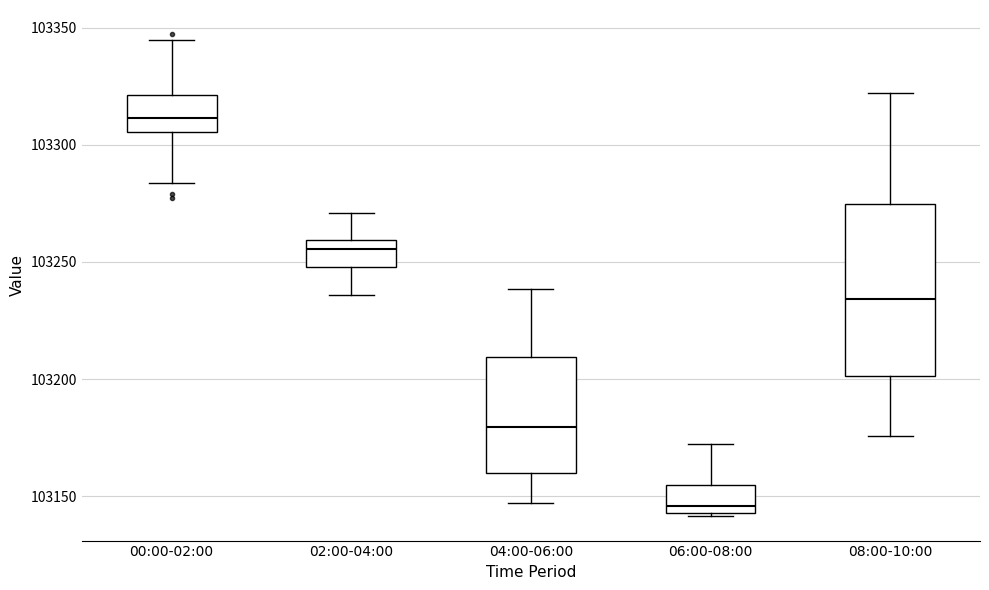

Which box's median line is the highest?

00:00-02:00